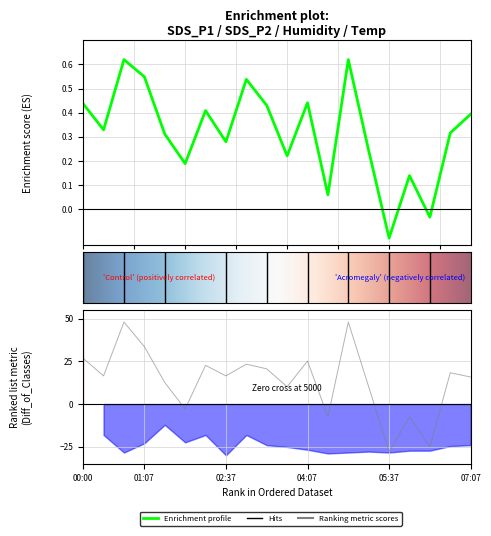

In SDS_P2, how many points are lower than both neighbors (excluding endpoints)?

7